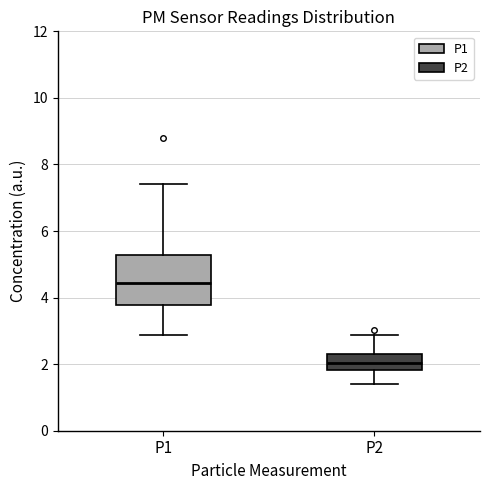

Where is the lower edge of the box for P2 on the y-axis? The values are not printed on the chart, so give them approximately, as read against the axis.

1.8